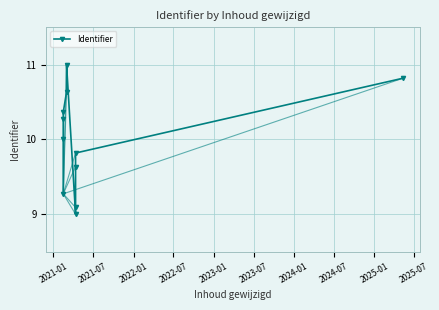

What is the sum of the values at 2023-07 and 2022-01?

21.3